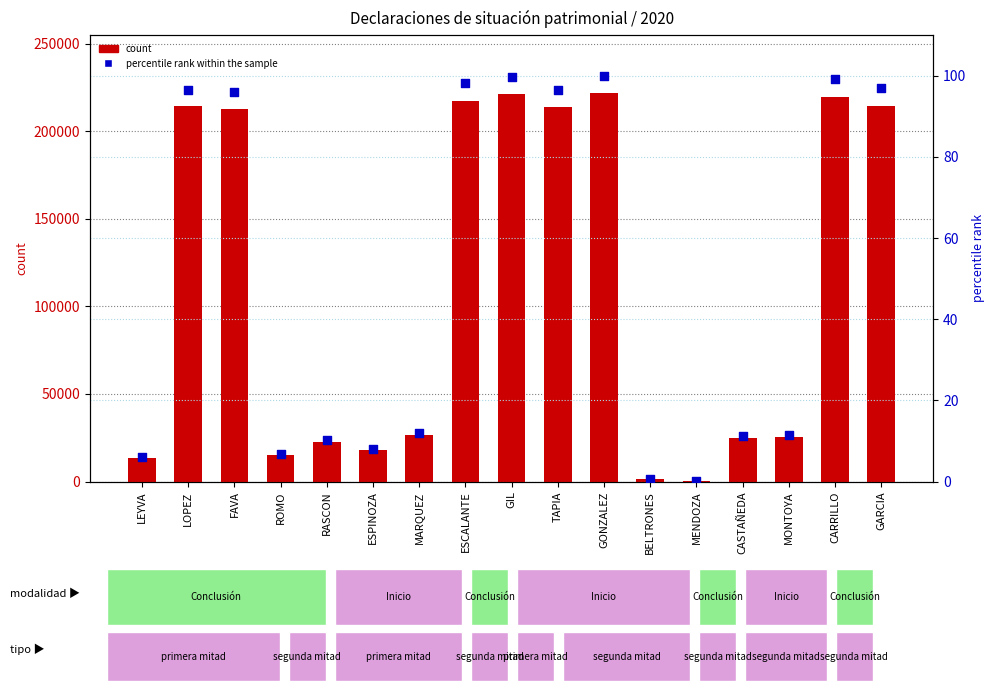

What are all the series names shown in the legend?

count, percentile rank within the sample